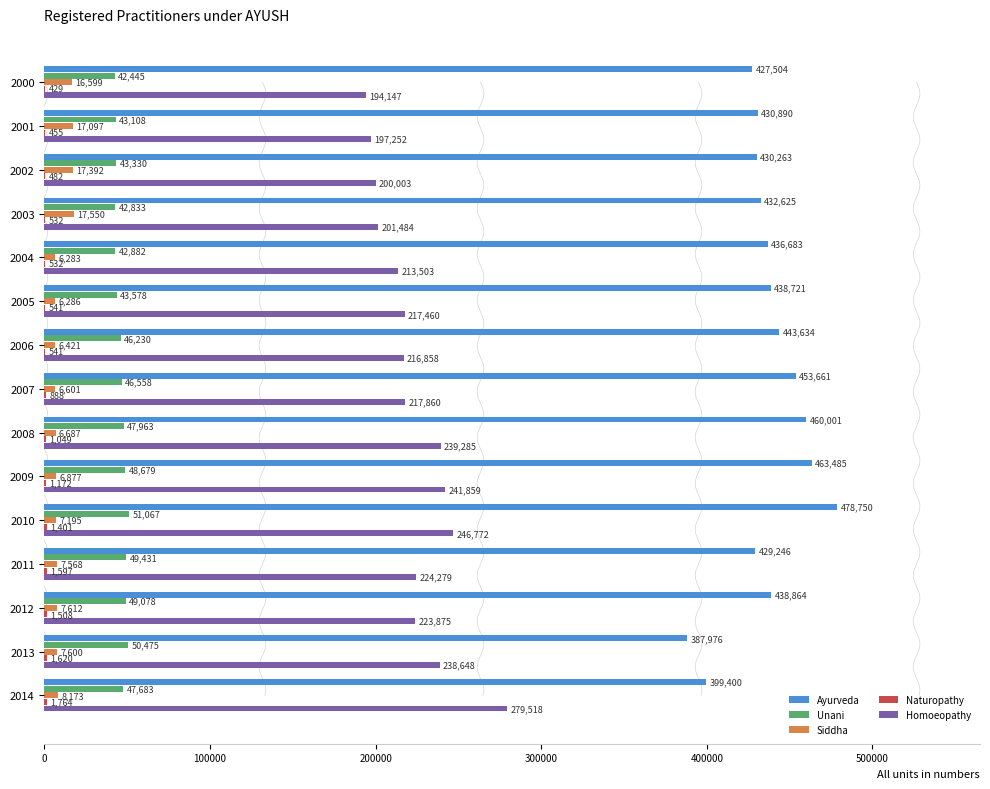

The value of Ayurveda at 2008 is 167379. True or false?

False